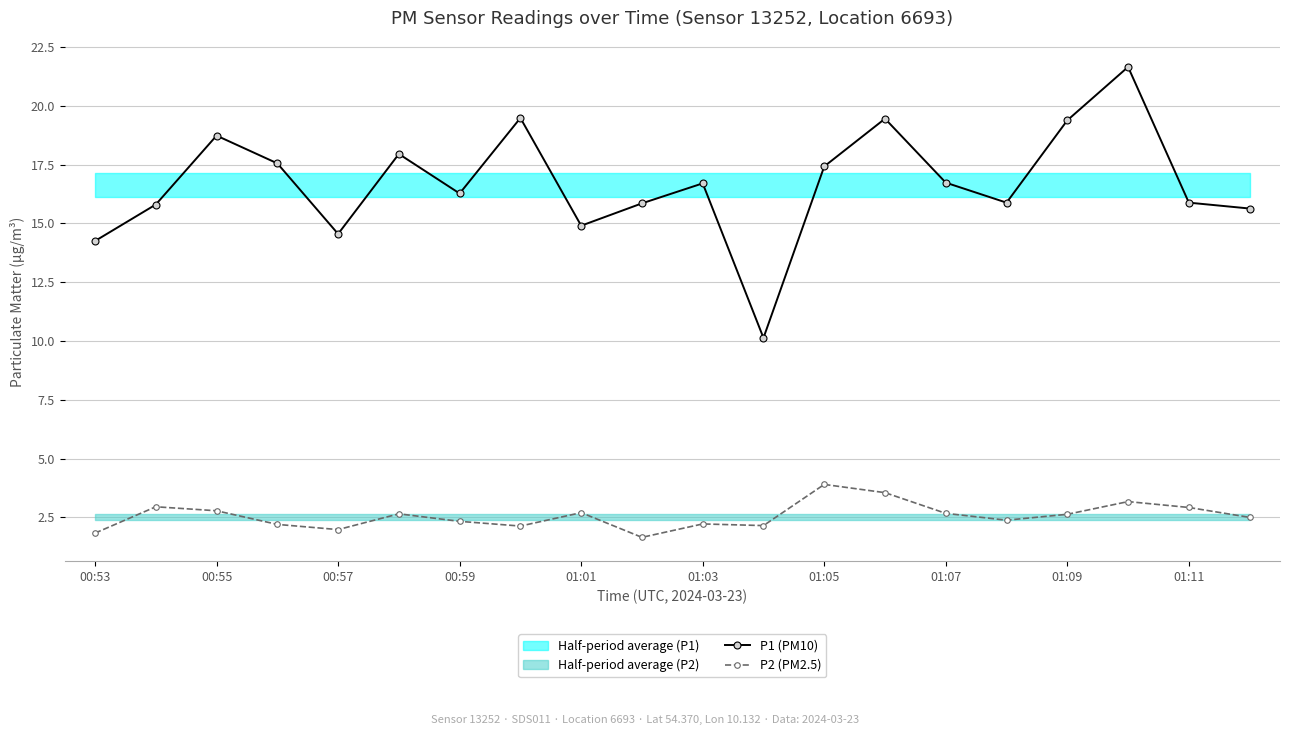

How many data points does each series have?

20